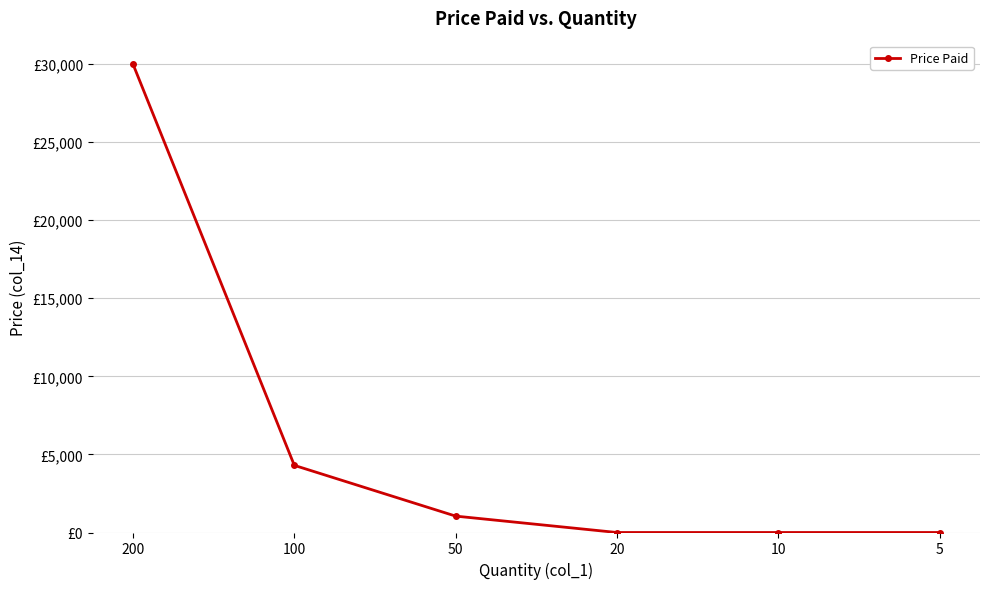

Does the chart have visible grid lines?

Yes